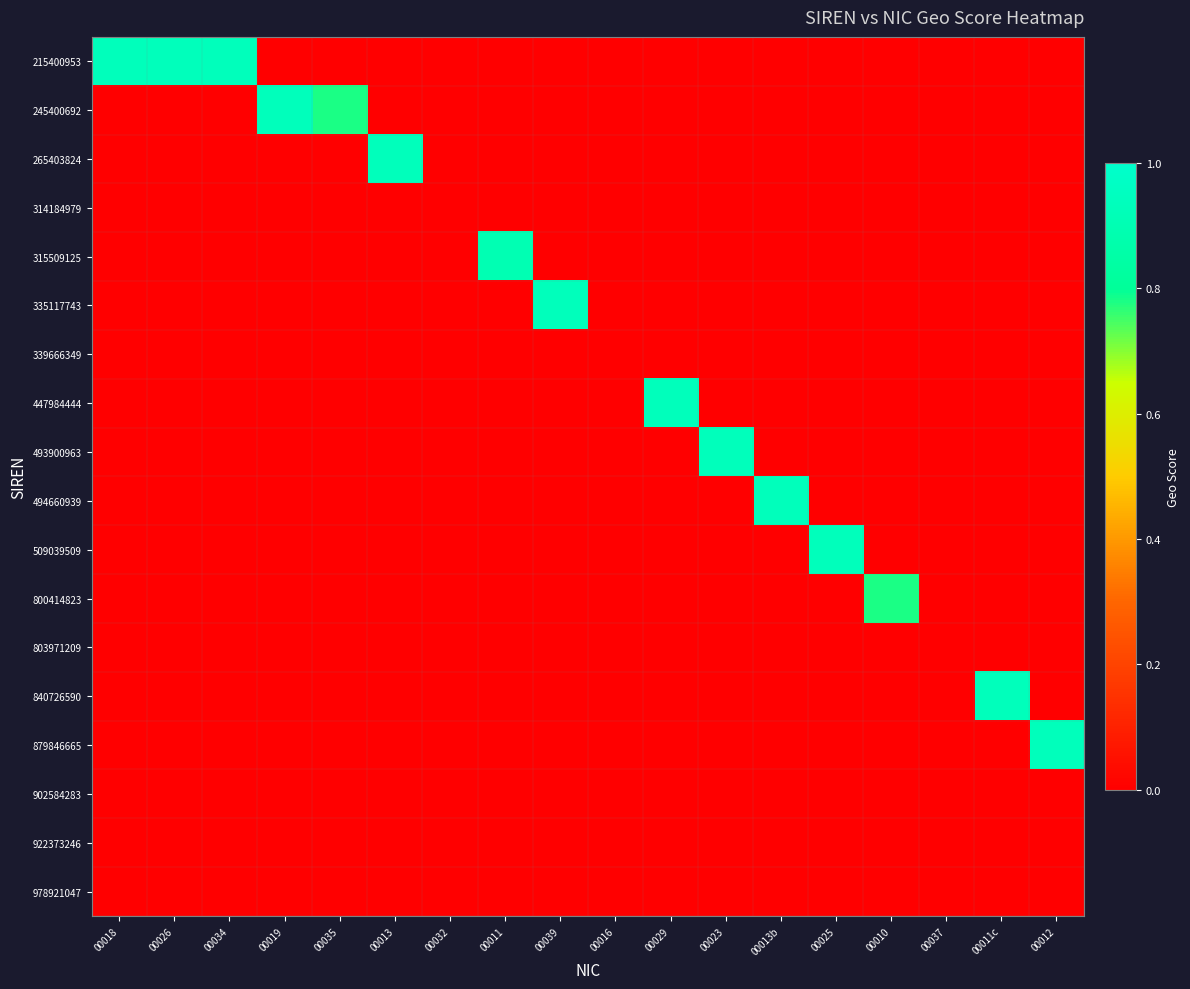

At 00016, list the series in order from smallest to largest.

215400953, 245400692, 265403824, 314184979, 315509125, 335117743, 339666349, 447984444, 493900963, 494660939, 509039509, 800414823, 803971209, 840726590, 879846665, 902584283, 922373246, 978921047